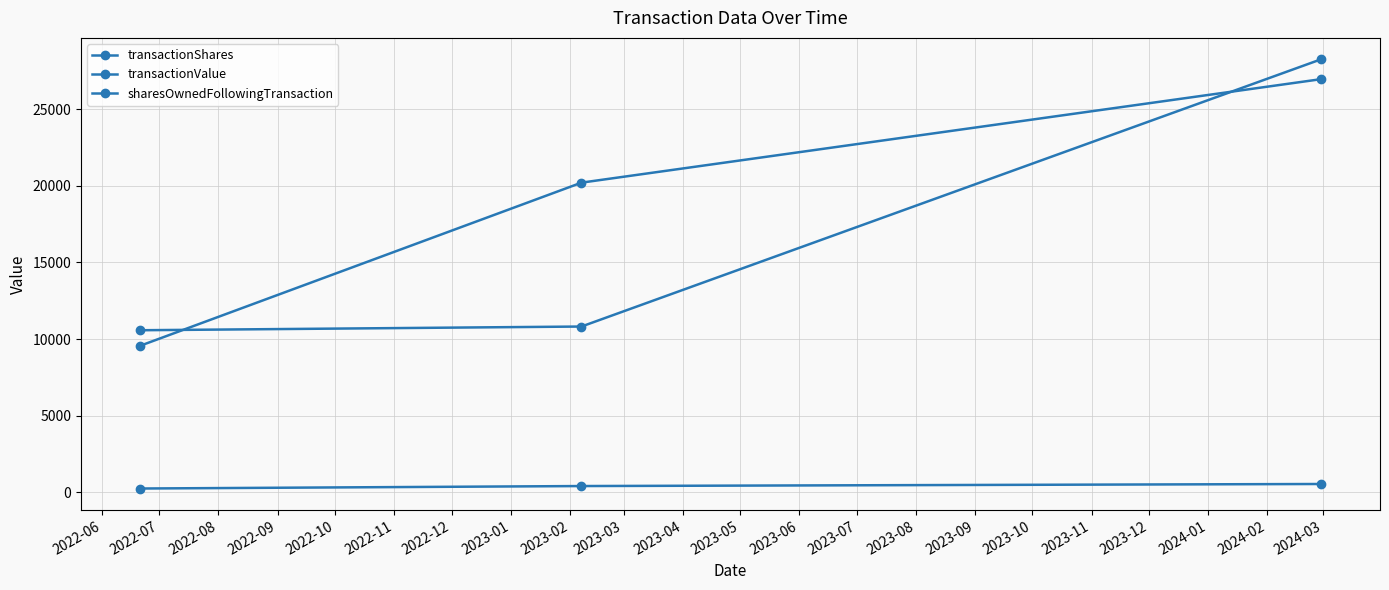

How many categories are shown in the chart?

3